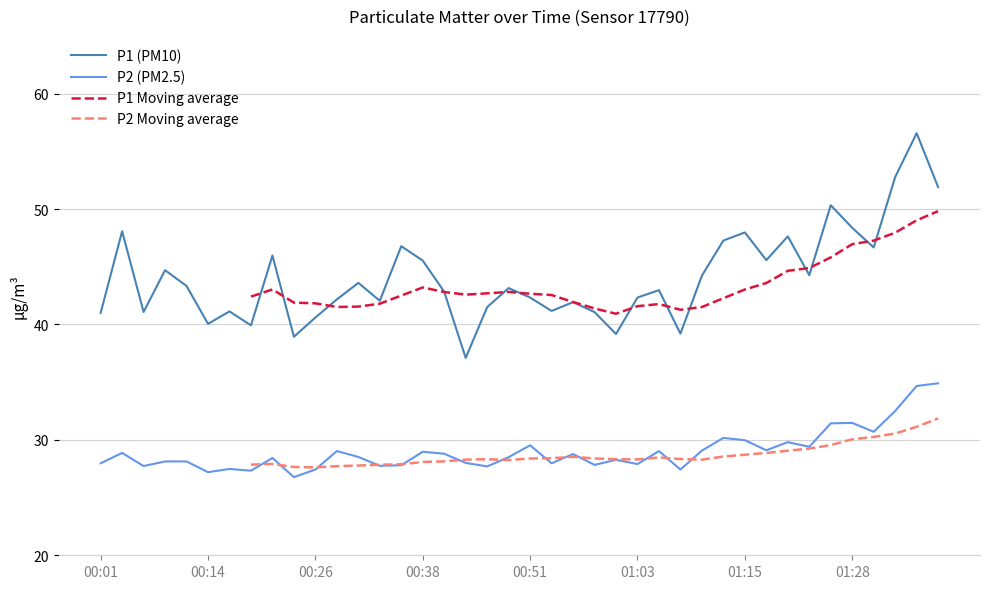

What is the total value across all series at 00:06?

68.8